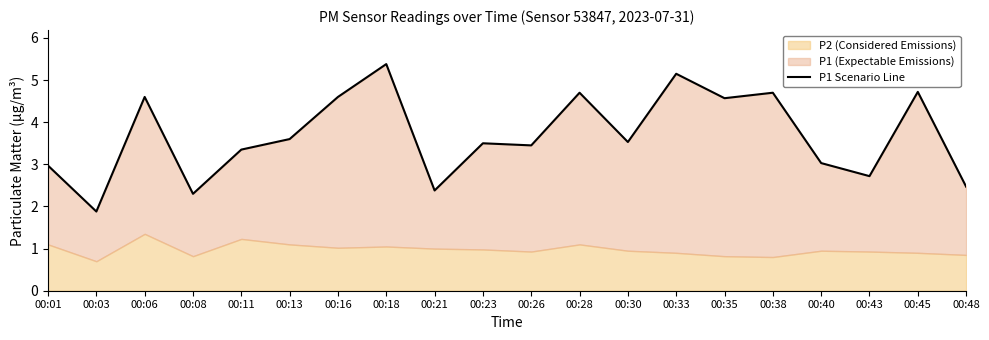

Where is the data nearest to the value 3?

00:01